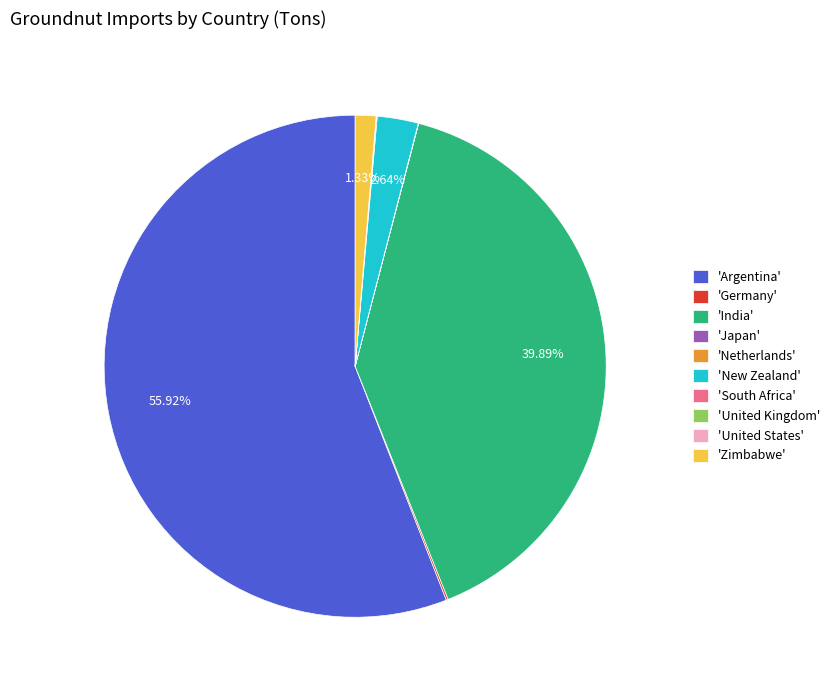

Which category accounts for the majority?

'Argentina'